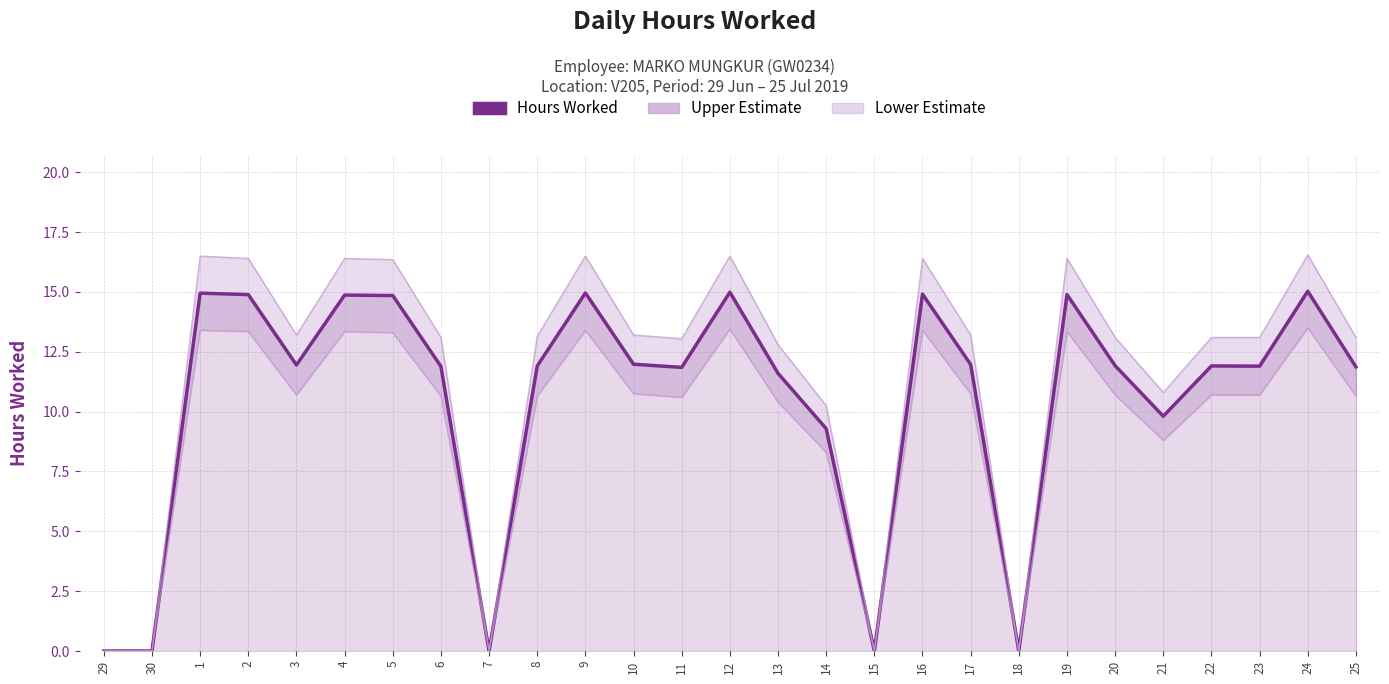

List the series in order of their peak value, lowest first.

Lower Estimate, Hours Worked, Upper Estimate